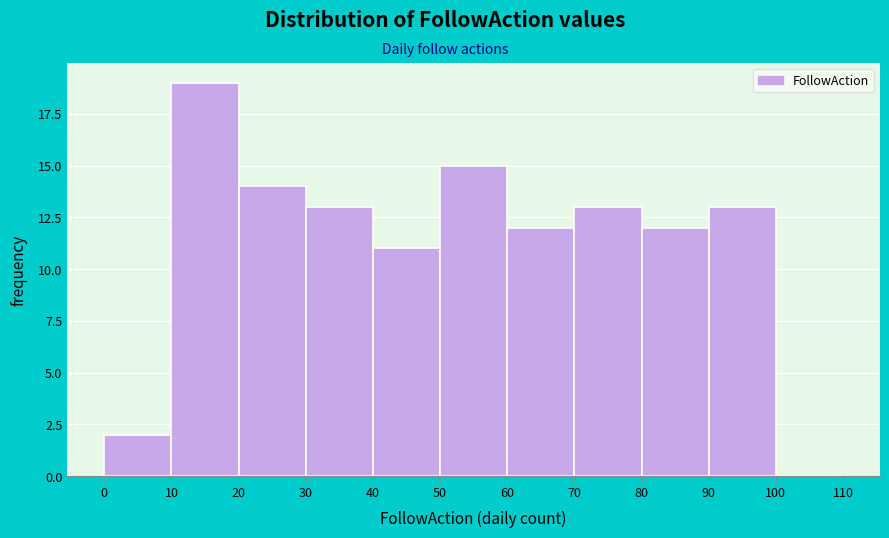

What is the height of the bar covering 60 to 70 on the x-axis? The values are not printed on the chart, so give them approximately, as read against the axis.

12